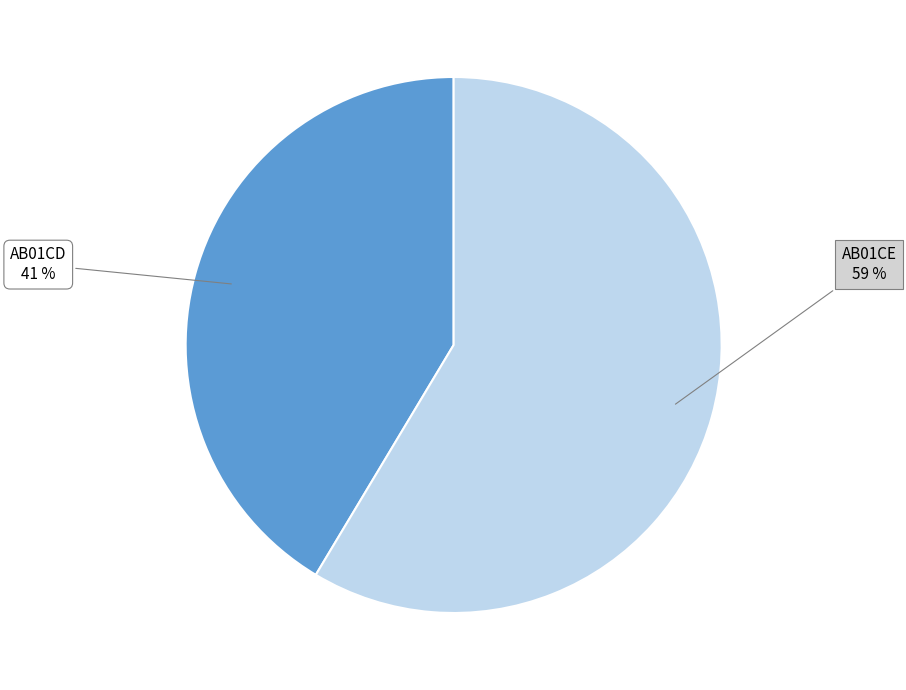

To the nearest percent, what is the average slice percentage?

50%